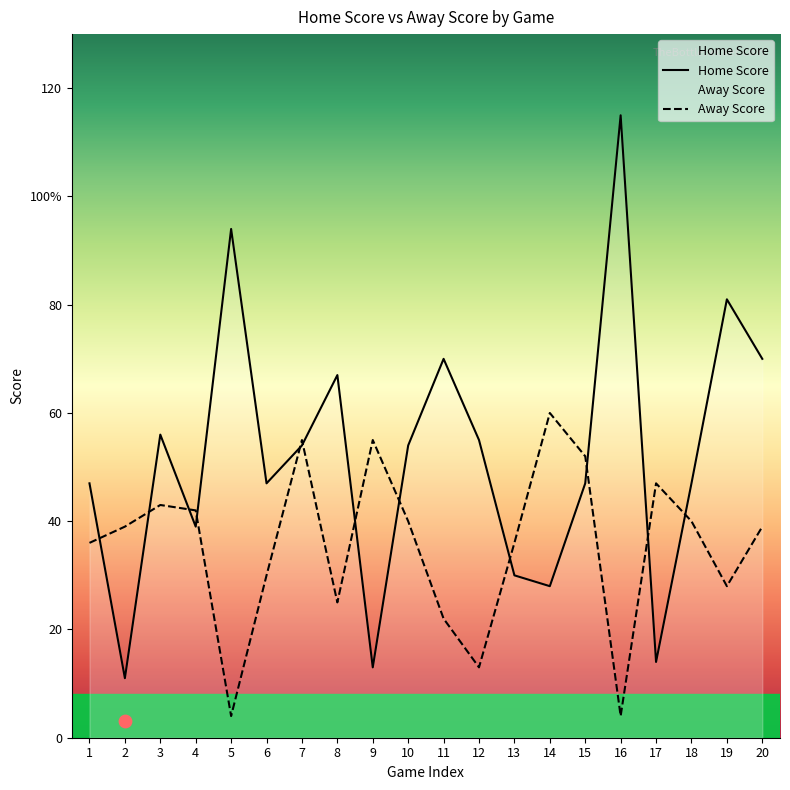

Which series contains the lowest Y value?

Away Score